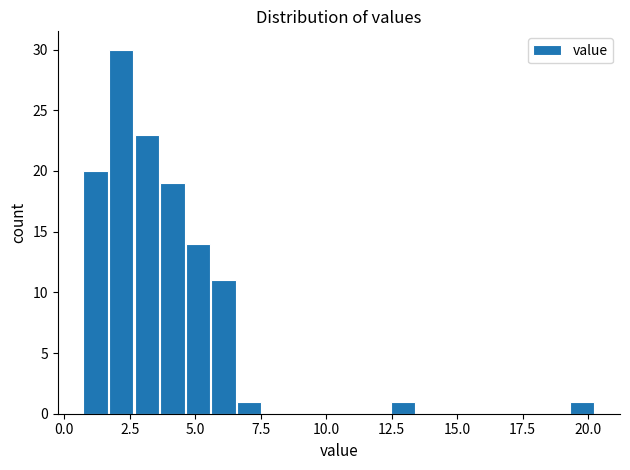

Around what value on the x-axis is the tallest bar? Give the approximate position of its centre, as read against the axis.

2.0